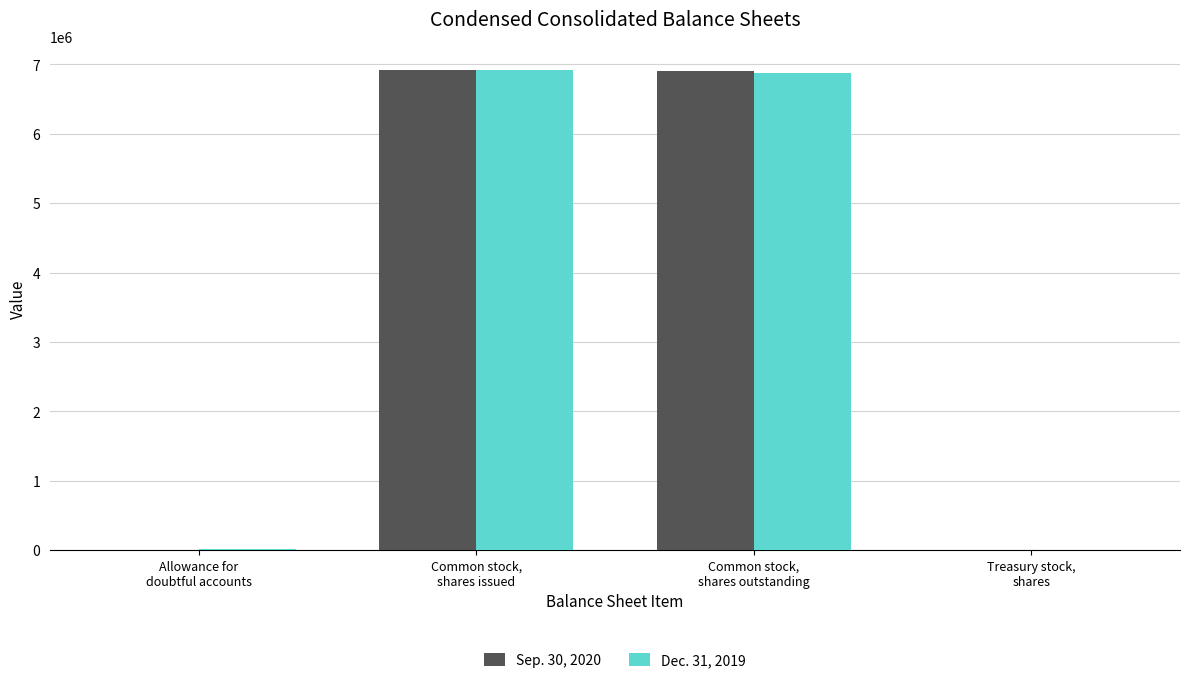

What is the greatest value displayed?

6916404